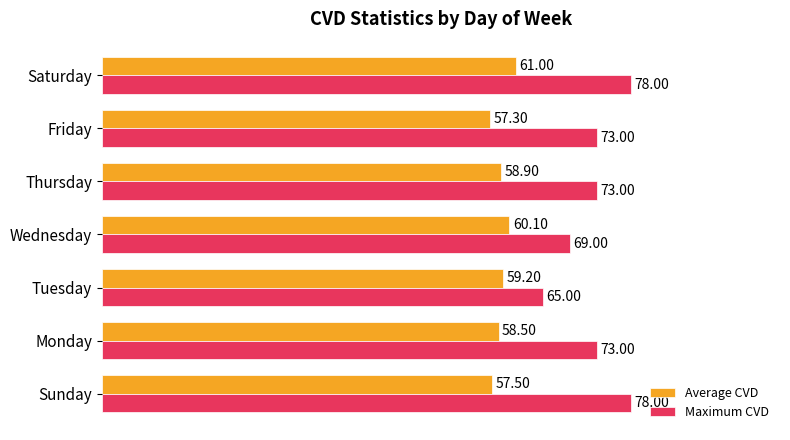

What is the sum of all Average CVD values?

412.5